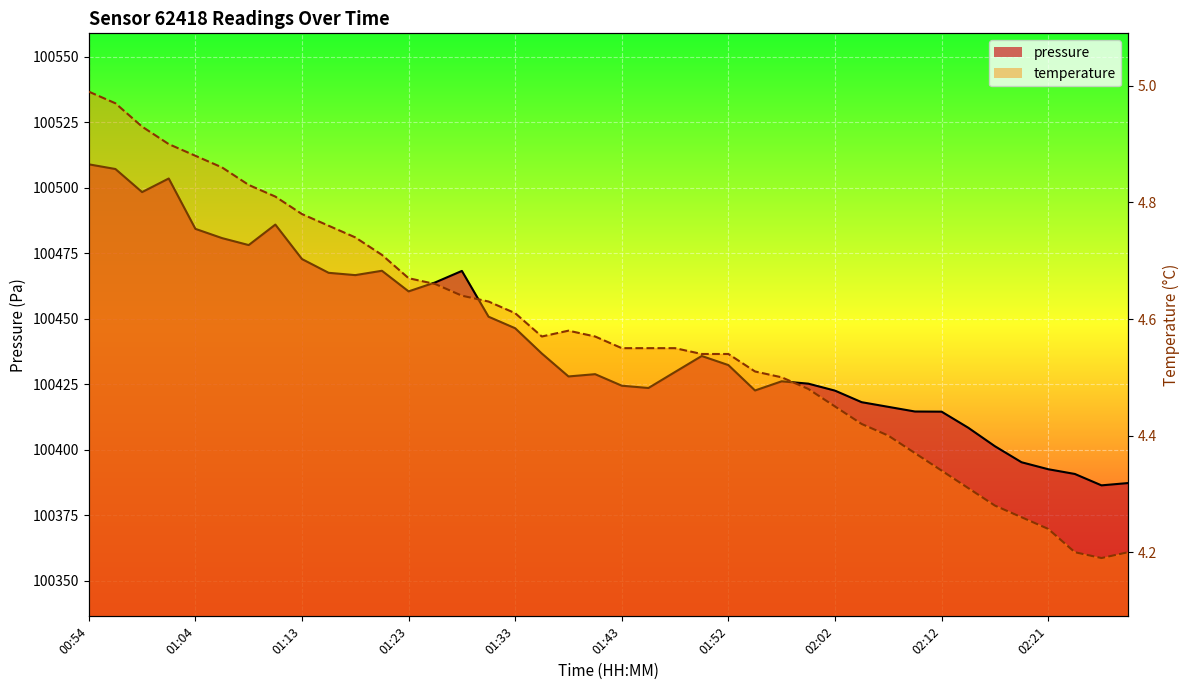

Between 01:18 and 02:29, which series saw the biggest shift?

pressure